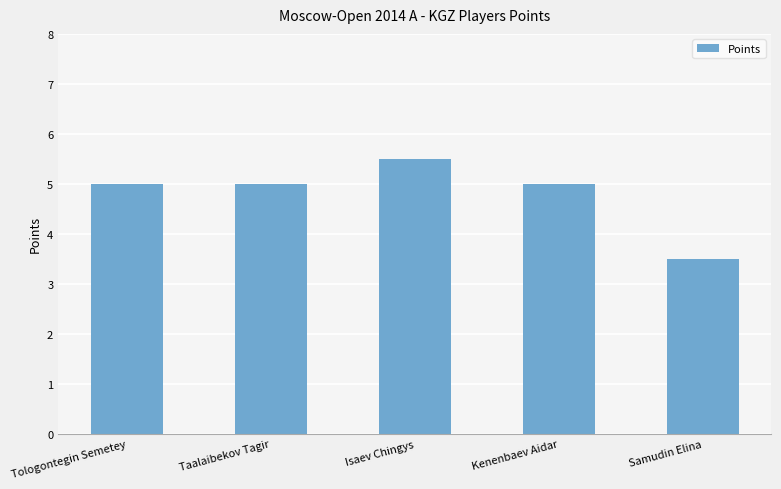

What is the label of the 4th bar from the right?

Taalaibekov Tagir